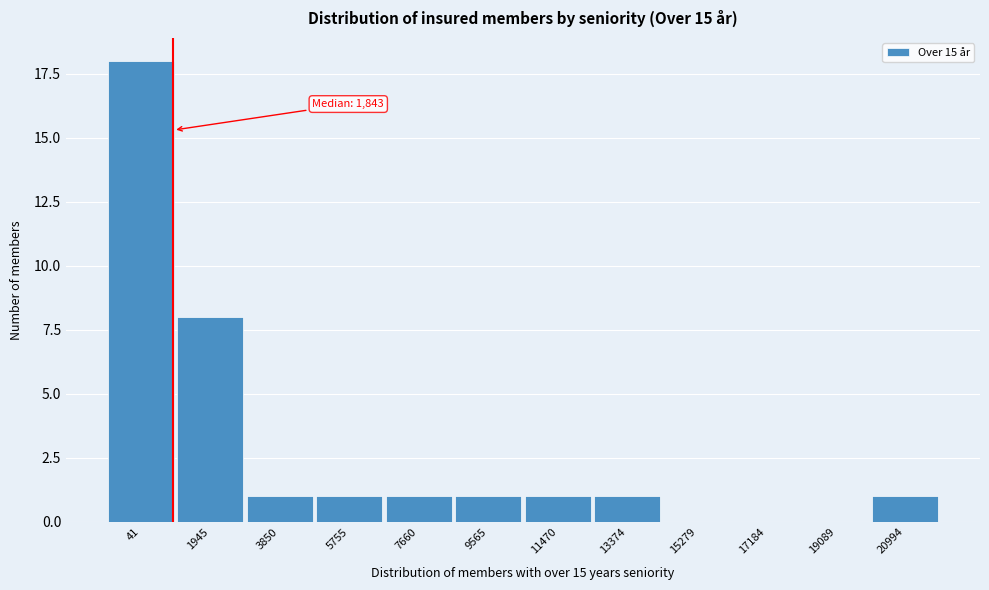

Reading left to right, what are all the values shown in this chart?

41=18	1945=8	3850=1	5755=1	7660=1	9565=1	11470=1	13374=1	15279=0	17184=0	19089=0	20994=1